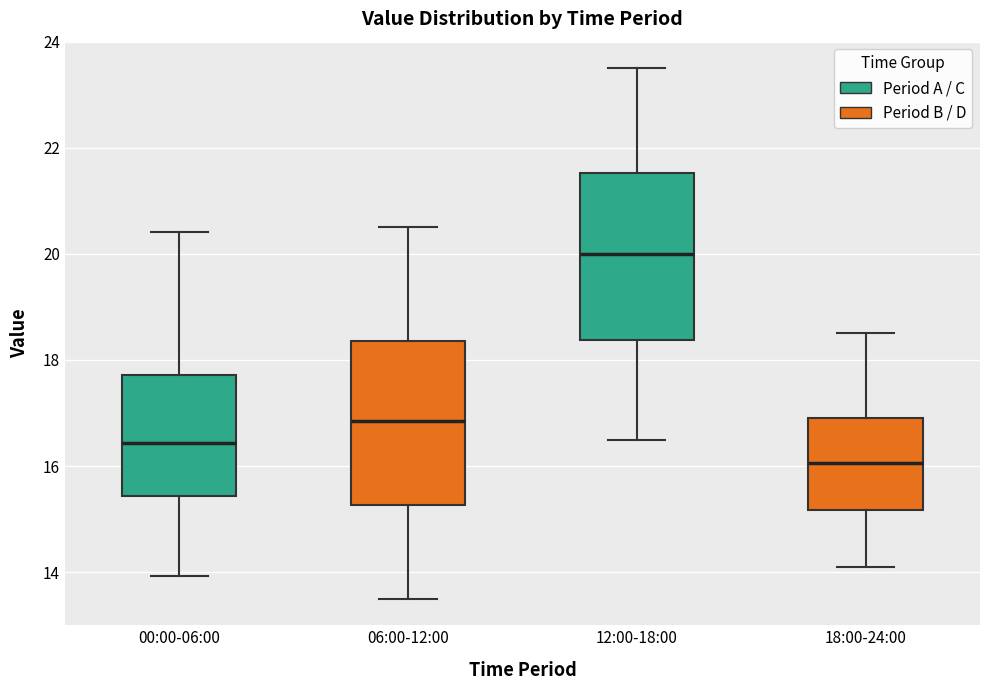

Reading left to right, read every box against the y-axis: the position of its median line, the range the box covers, and the ends of its whiskers. The values are not printed on the chart, so give them approximately, as read against the axis.

00:00-06:00: median 16.4, box 15.4 to 17.8, whiskers 14.0 to 20.4
06:00-12:00: median 16.8, box 15.2 to 18.4, whiskers 13.6 to 20.6
12:00-18:00: median 20.0, box 18.4 to 21.6, whiskers 16.6 to 23.6
18:00-24:00: median 16.0, box 15.2 to 17.0, whiskers 14.2 to 18.6